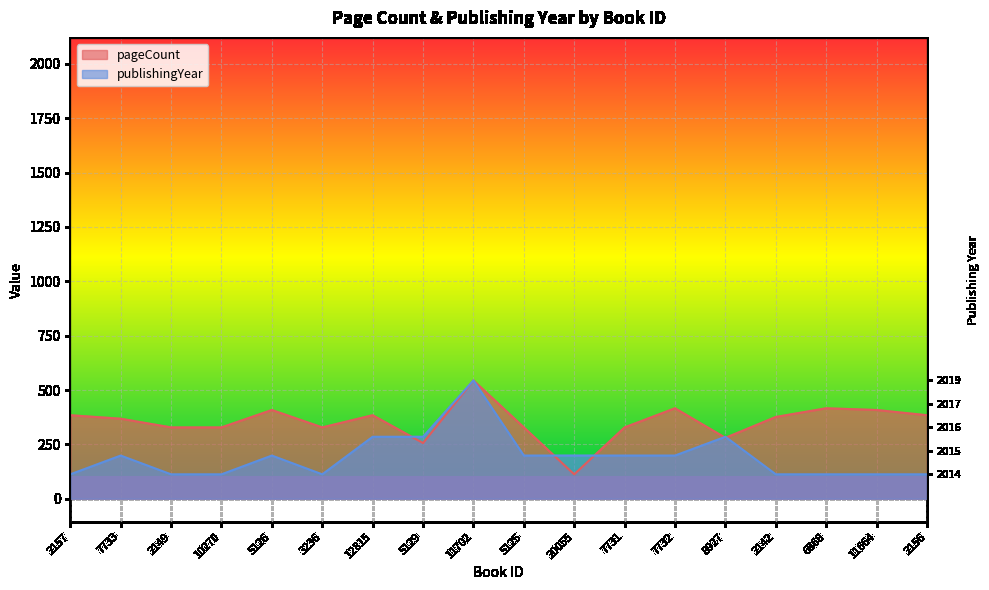

What is the total value across all series at 5129?

540.8